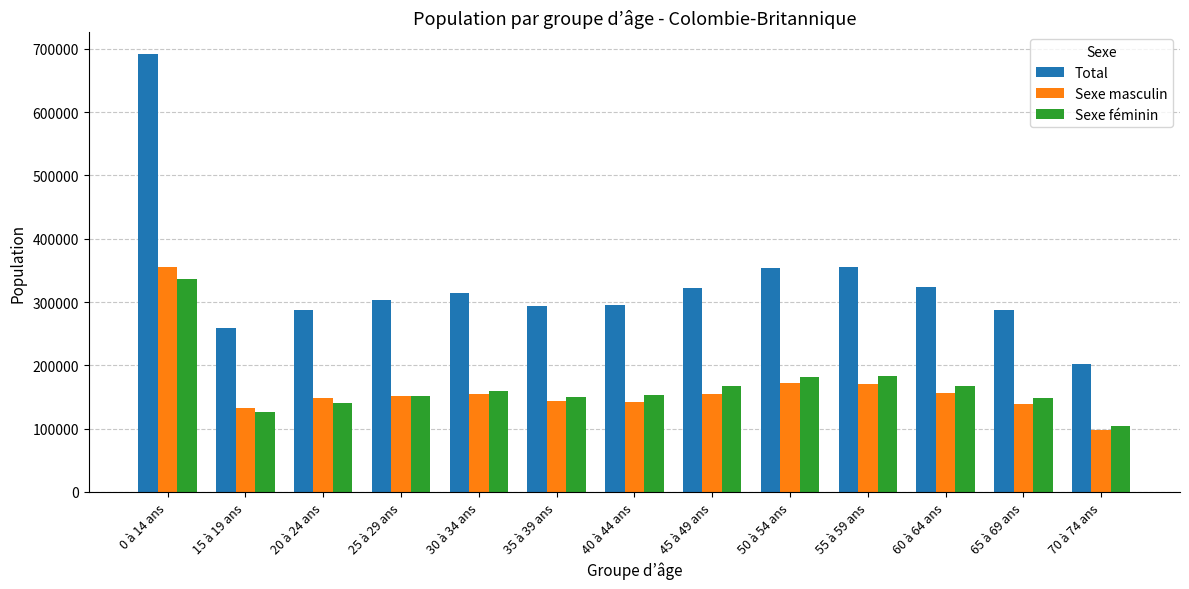

What is the difference between the Sexe féminin values at 45 à 49 ans and 55 à 59 ans?

16675